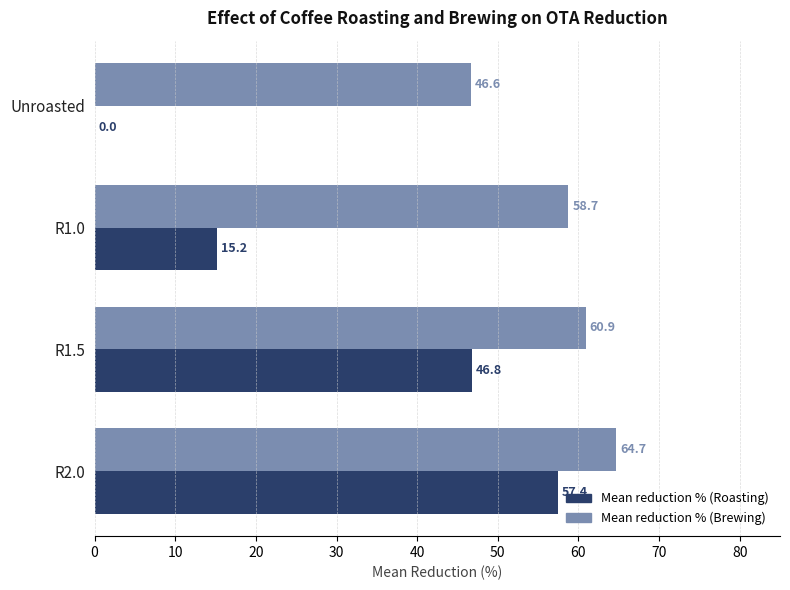

At which category does the chart reach its peak across all series?

R2.0